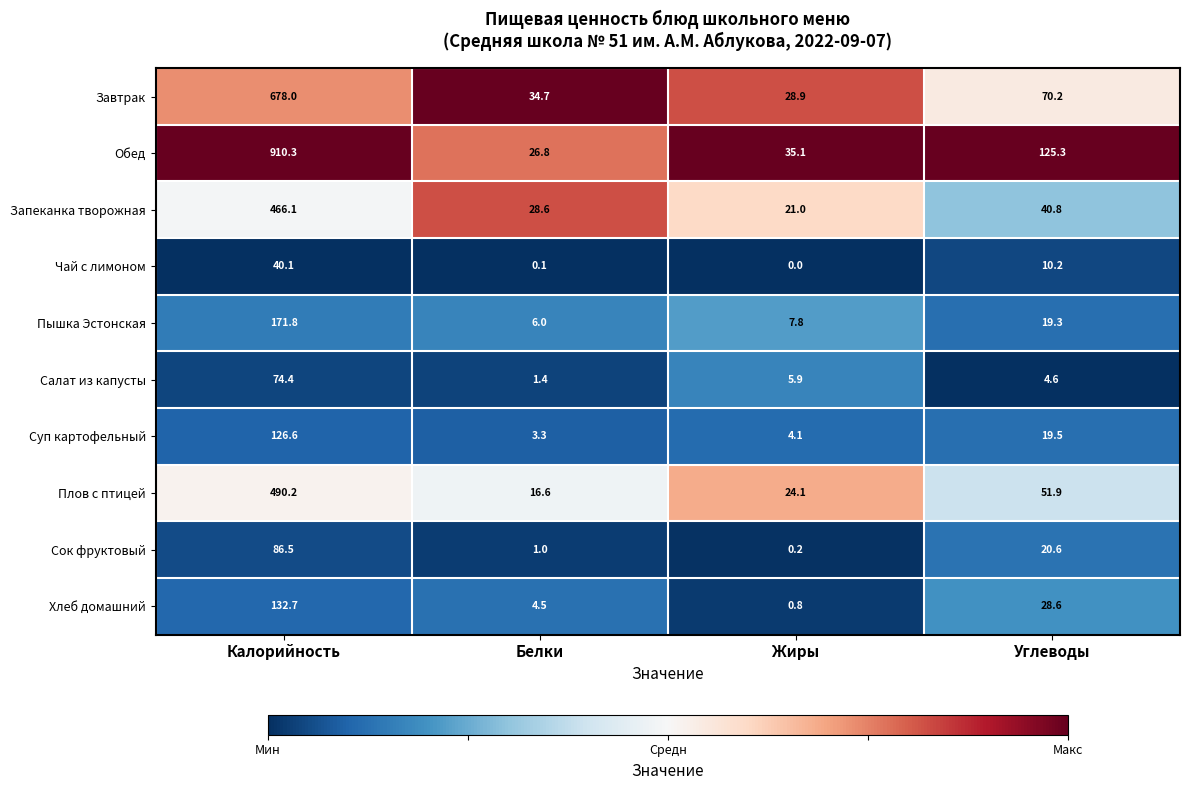

What is the difference between the highest and lowest values at Углеводы?

120.7